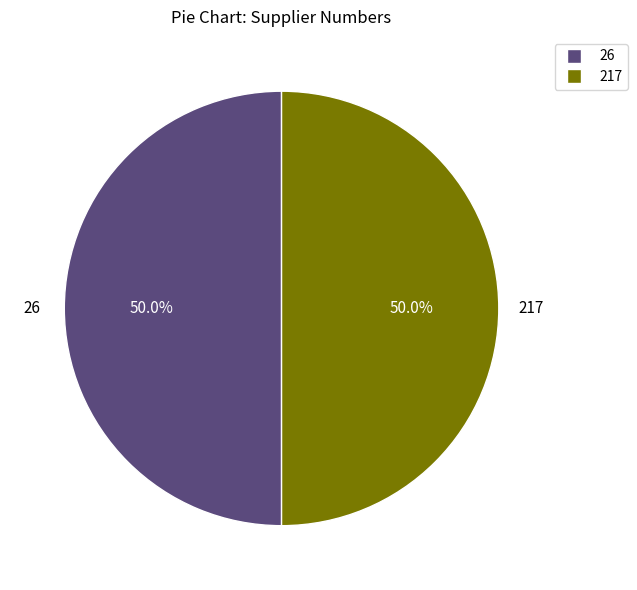

The 26 slice represents 62% of the pie. True or false?

False